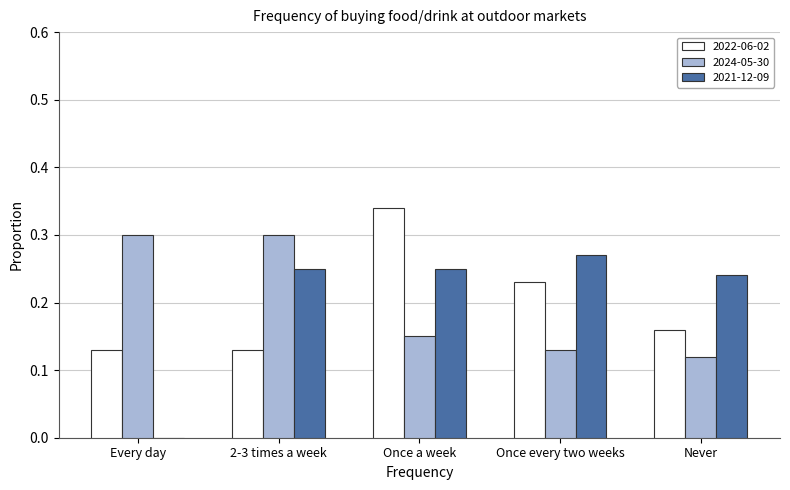

Which series has the widest spread of values?

2021-12-09